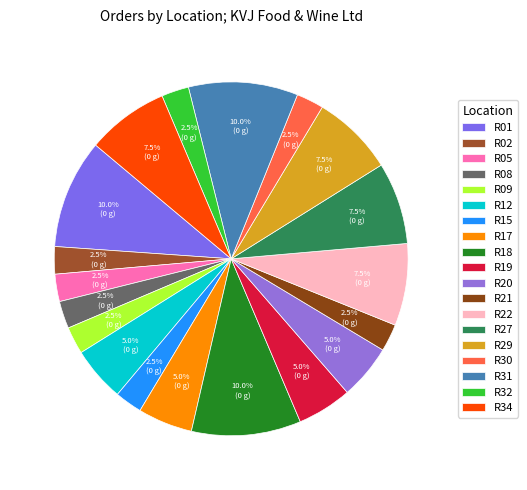

Is it true that R22 is 1% of the pie?

False